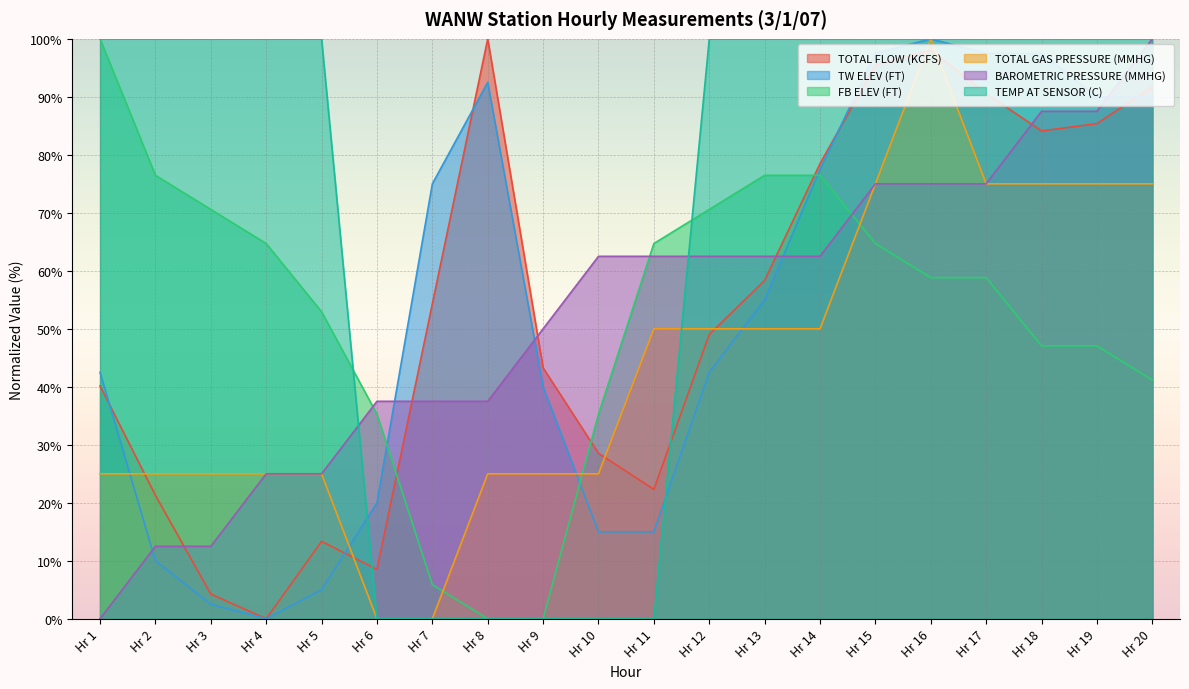

At which category is the sum across all series the highest?

Hr 16